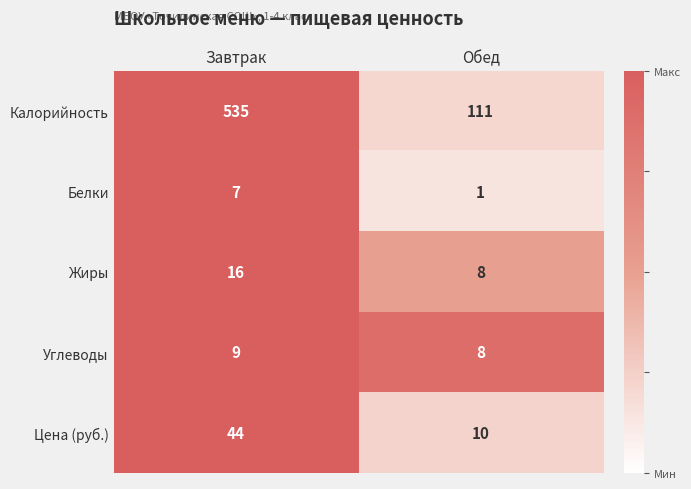

What is the sum of all Углеводы values?

17